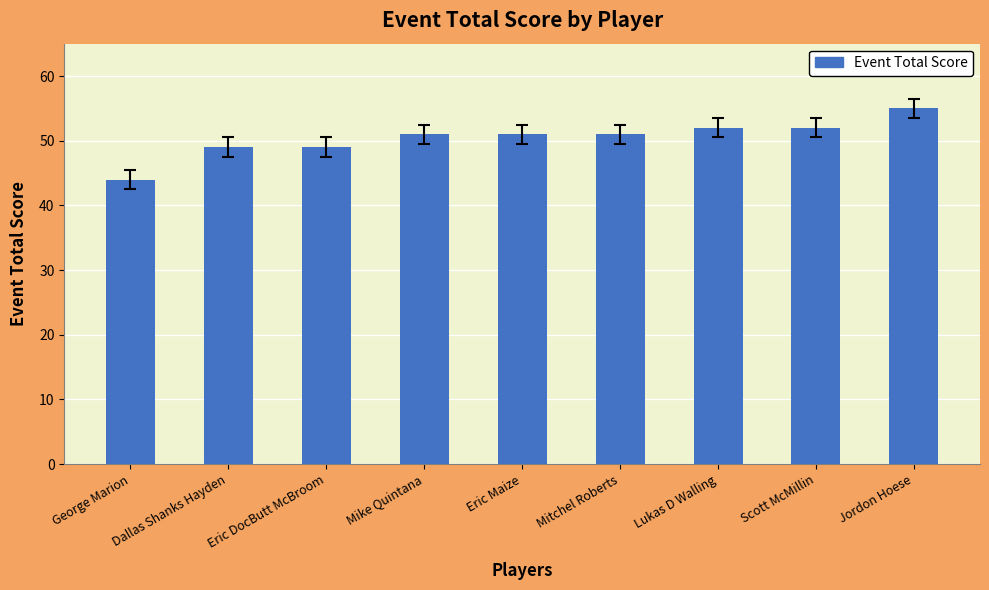

What value does the data have at Eric Maize, to the nearest 10?

50